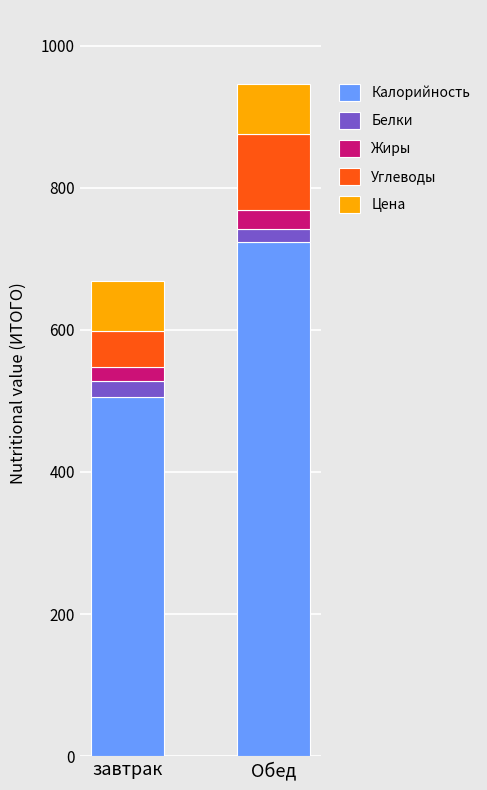

How many categories are shown in the chart?

2